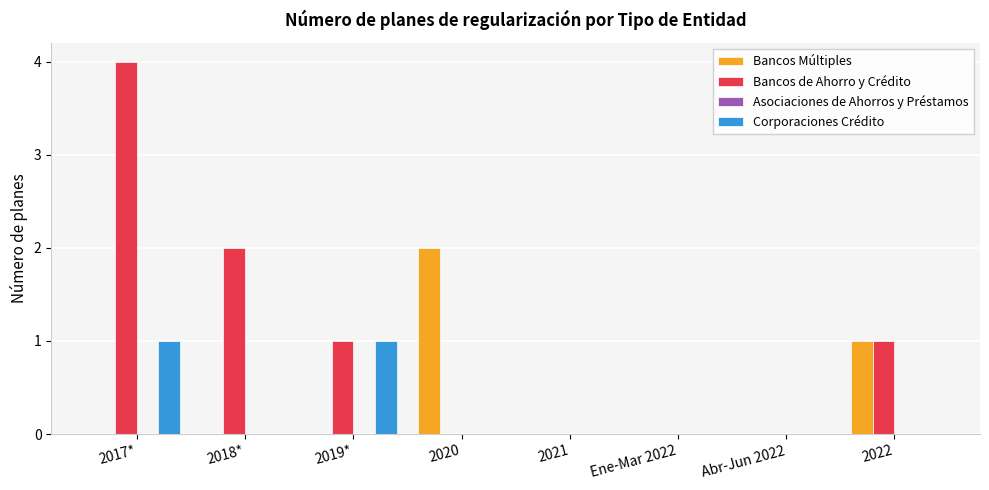

Which category has the highest value across all series?

2017*